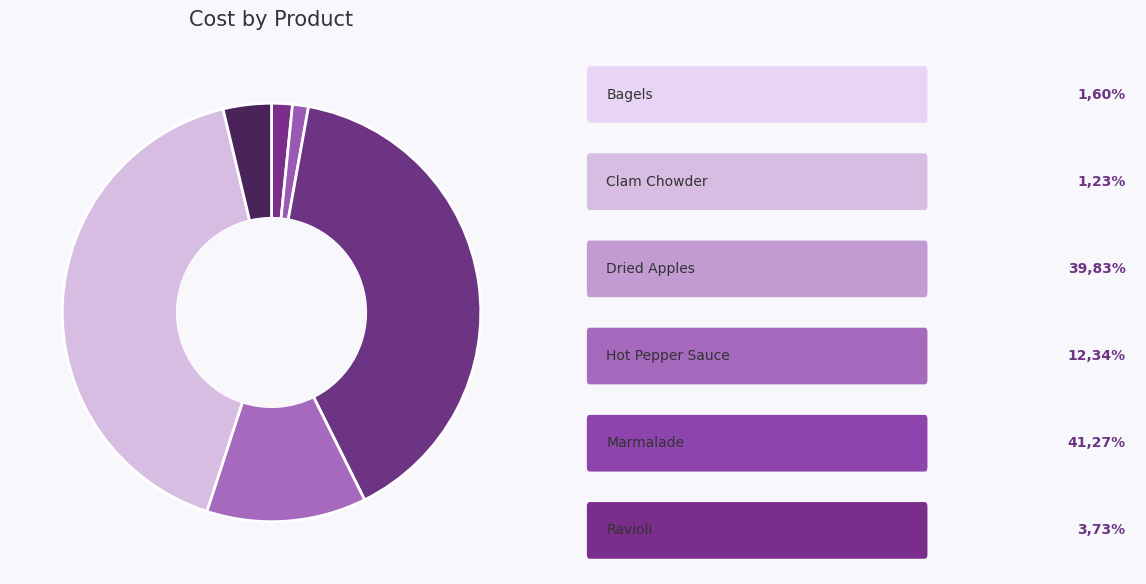

How many segments does this pie chart have?

6